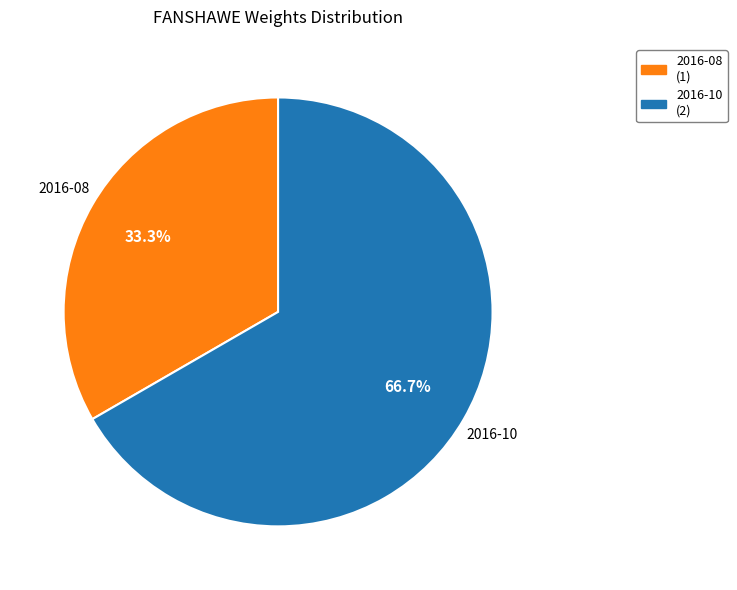

To the nearest percent, what is the difference between the largest and smallest slice percentages?

33%